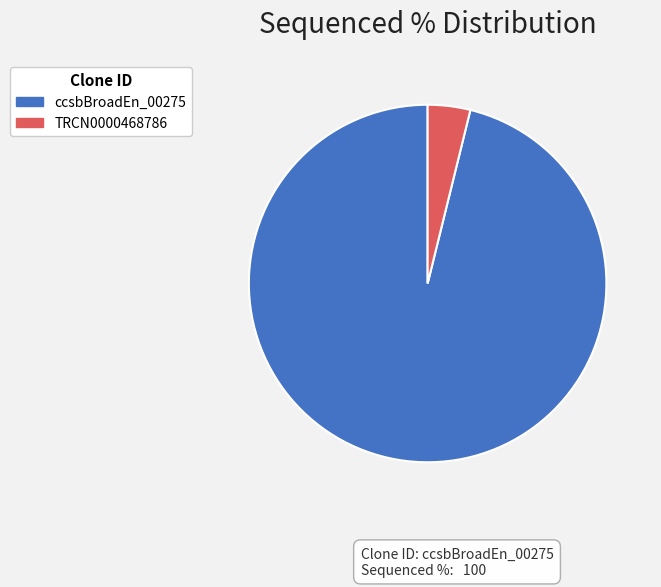

Combined, do TRCN0000468786 and ccsbBroadEn_00275 account for over 50%?

Yes